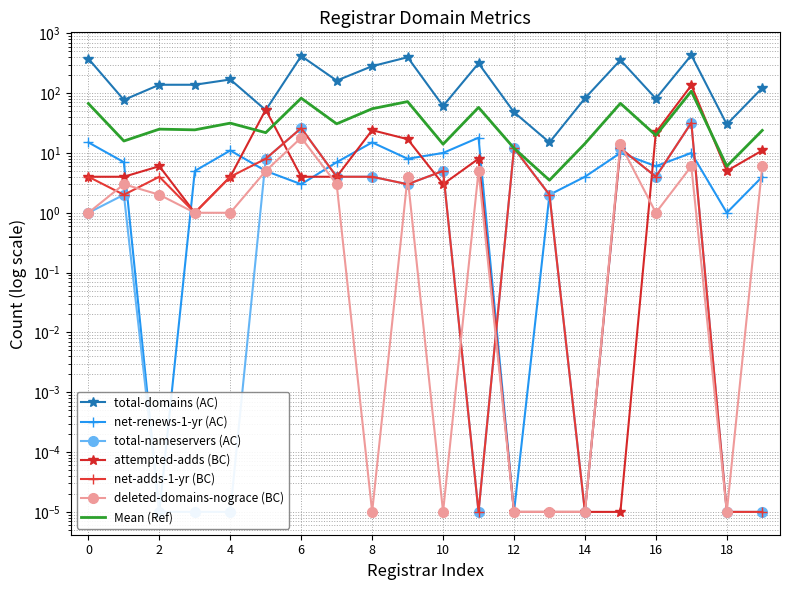

Which series ends up on top after the final intersection of attempted-adds and net-renews-1-yr?

attempted-adds